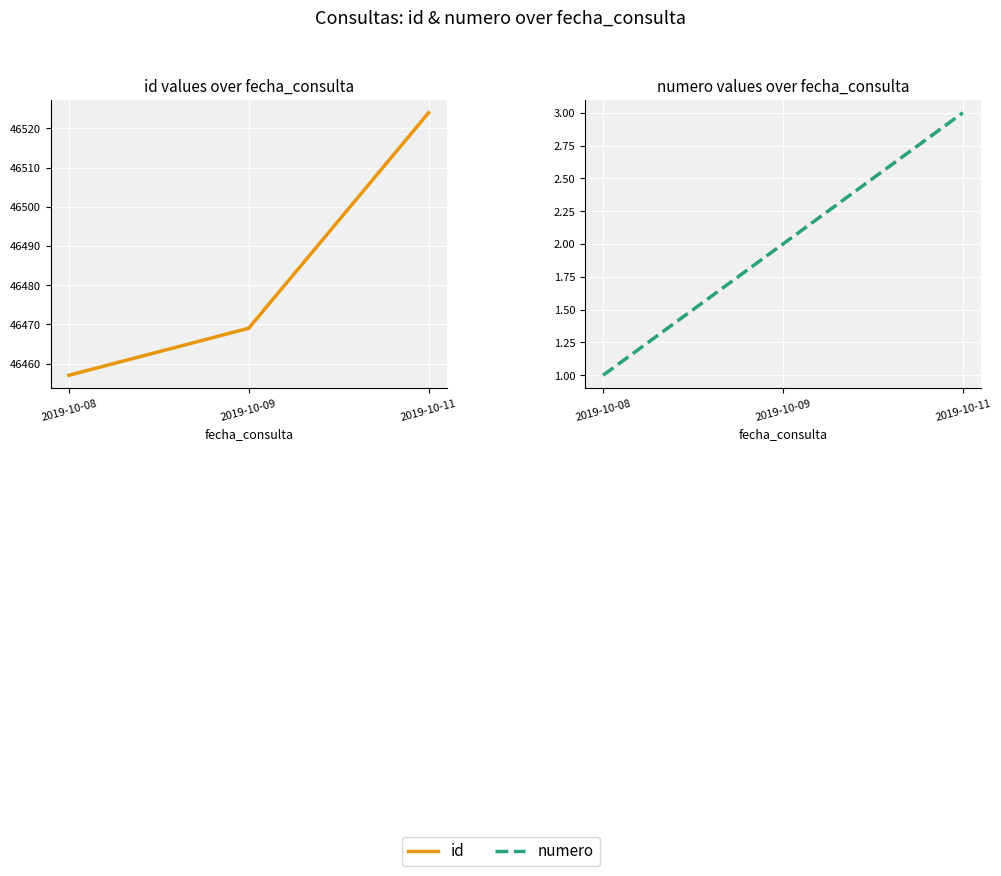

Reading right to left, list all the values displayed in this chart.

id: 2019-10-11=46524	2019-10-09=46469	2019-10-08=46457
numero: 2019-10-11=3	2019-10-09=2	2019-10-08=1